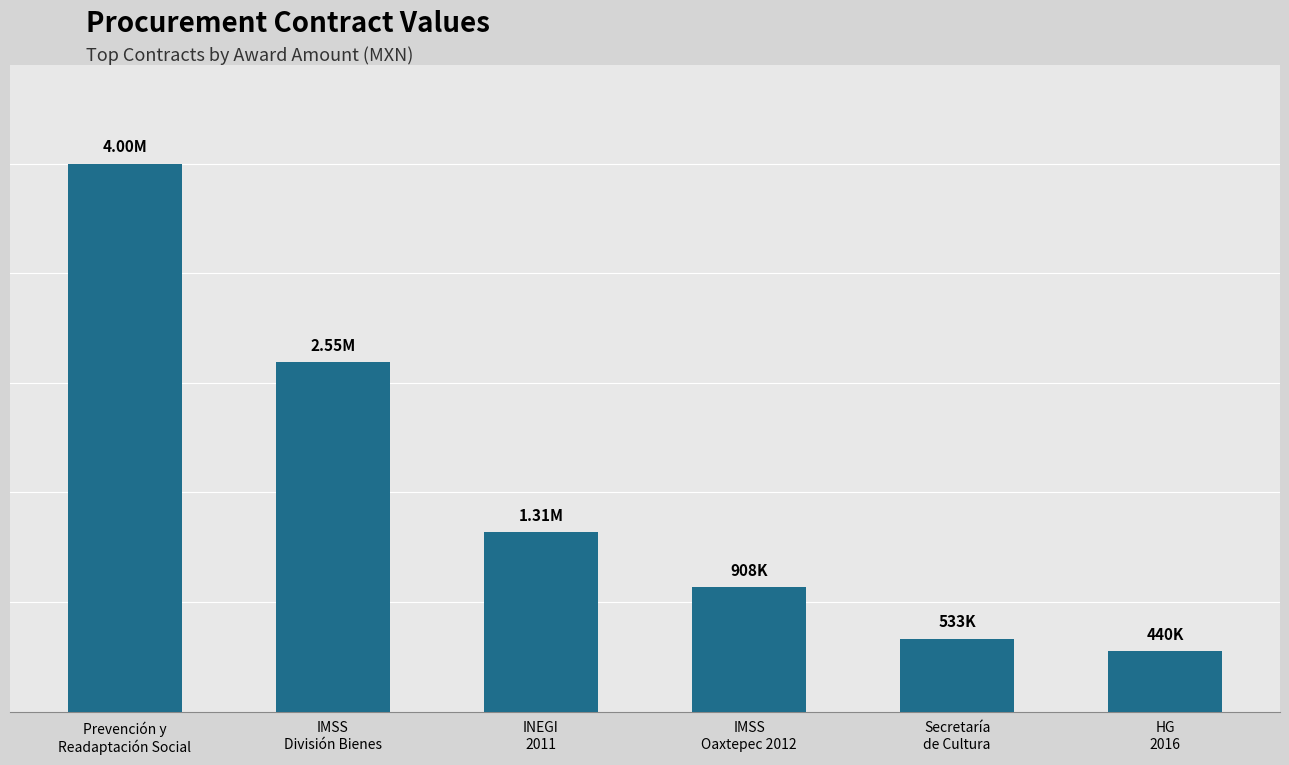

At which label is the value closest to 2218490?

IMSS
División Bienes